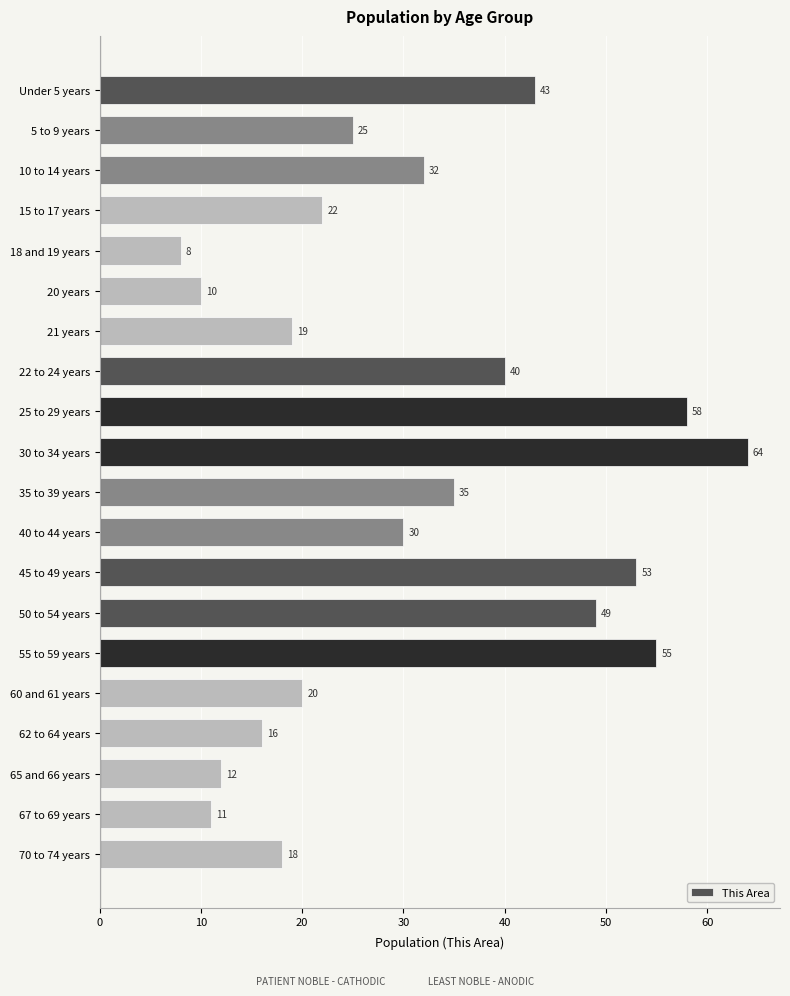

Reading top to bottom, list all the values displayed in this chart.

Under 5 years=43	5 to 9 years=25	10 to 14 years=32	15 to 17 years=22	18 and 19 years=8	20 years=10	21 years=19	22 to 24 years=40	25 to 29 years=58	30 to 34 years=64	35 to 39 years=35	40 to 44 years=30	45 to 49 years=53	50 to 54 years=49	55 to 59 years=55	60 and 61 years=20	62 to 64 years=16	65 and 66 years=12	67 to 69 years=11	70 to 74 years=18